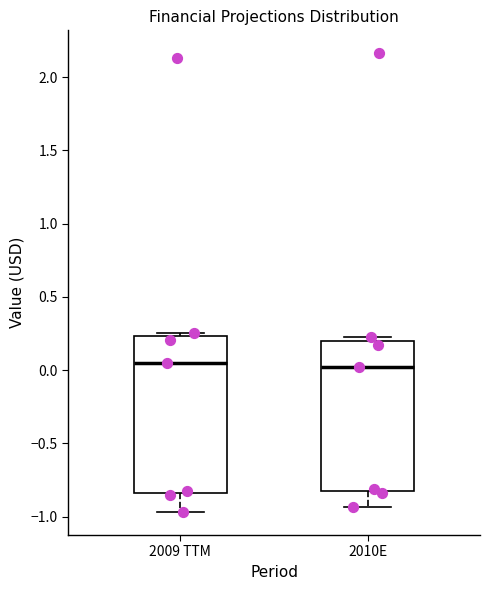

Reading left to right, transcribe this box plot: for each box, give where its median line is, the range the box spans, and where its two whiskers end, as read against the y-axis. The values are not printed on the chart, so give them approximately, as read against the axis.

2009 TTM: median 0.05, box -0.85 to 0.25, whiskers -0.95 to 0.25 (just above the box's upper edge)
2010E: median 0.00, box -0.85 to 0.20, whiskers -0.95 to 0.25